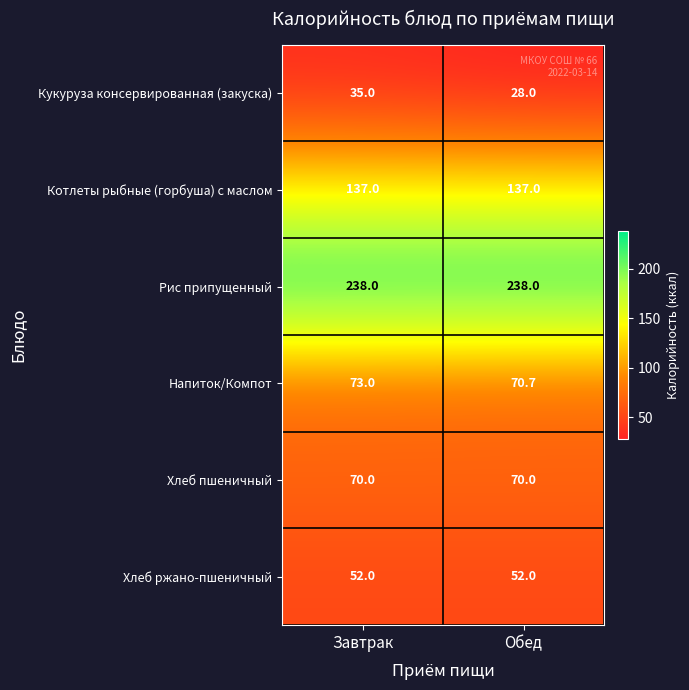

The Напиток/Компот series shows 70.7 at Обед. True or false?

True